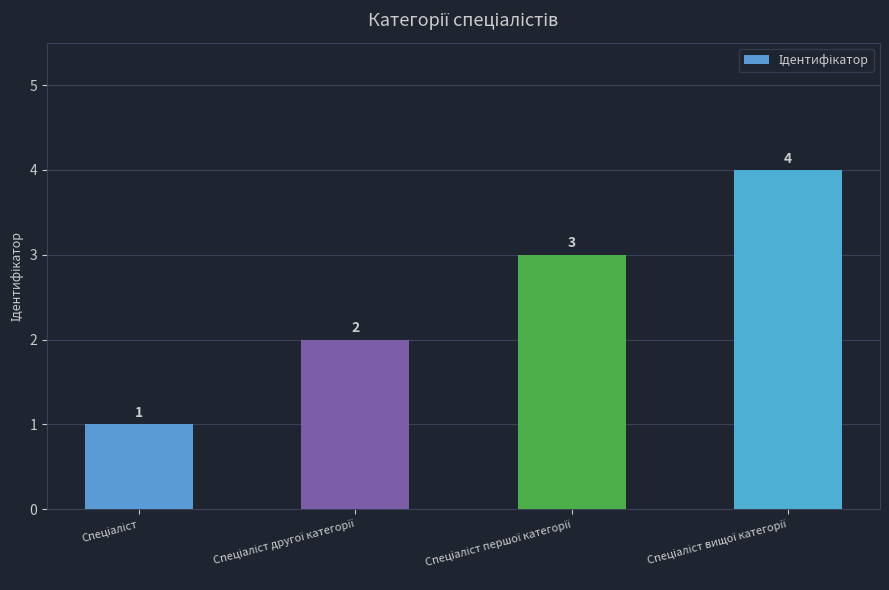

What is the difference between the second highest and minimum values?

2